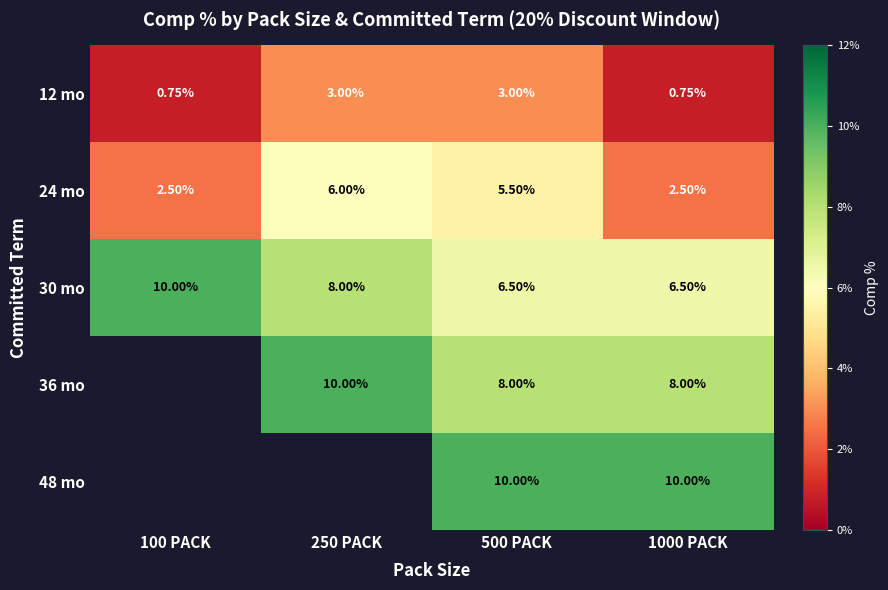

Is the value of 12 mo at 1000 PACK greater than the value of 30 mo at 100 PACK?

No